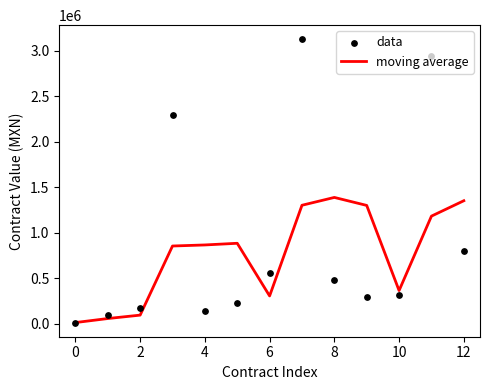

Which series has the largest total across all categories?

data